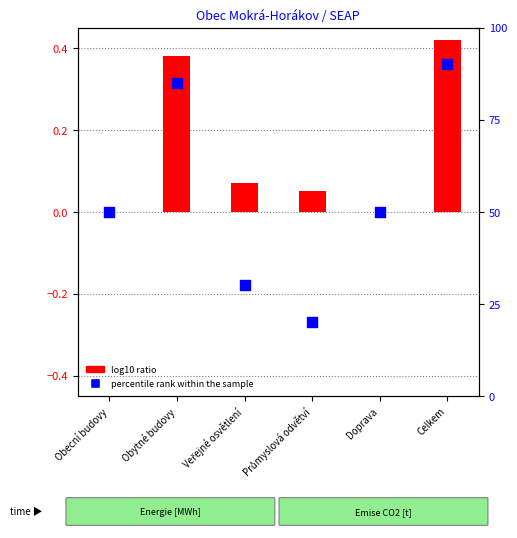

Which series has the widest spread of Y values?

percentile rank within the sample